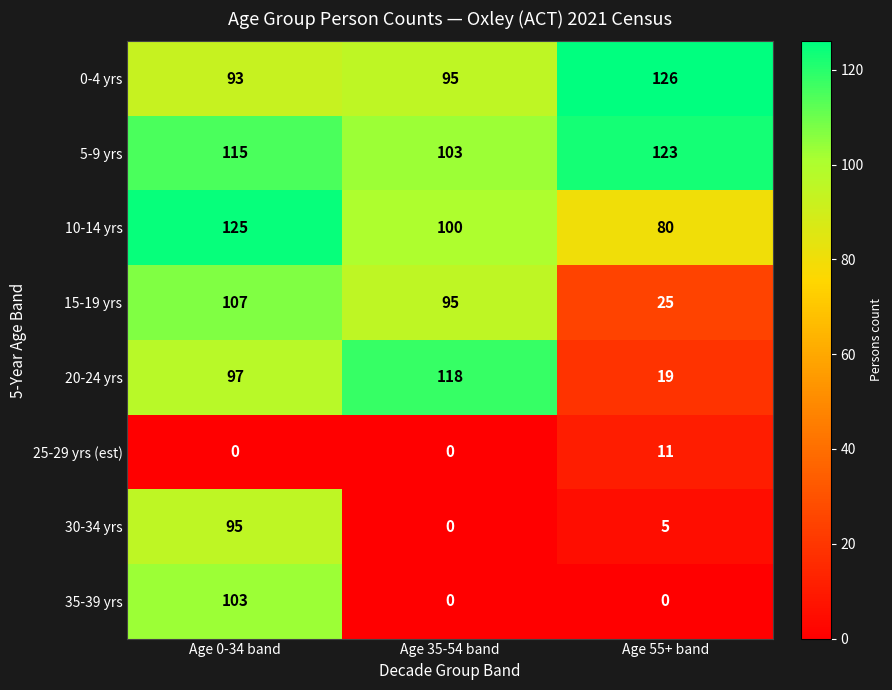

Which series has the largest total across all categories?

5-9 yrs